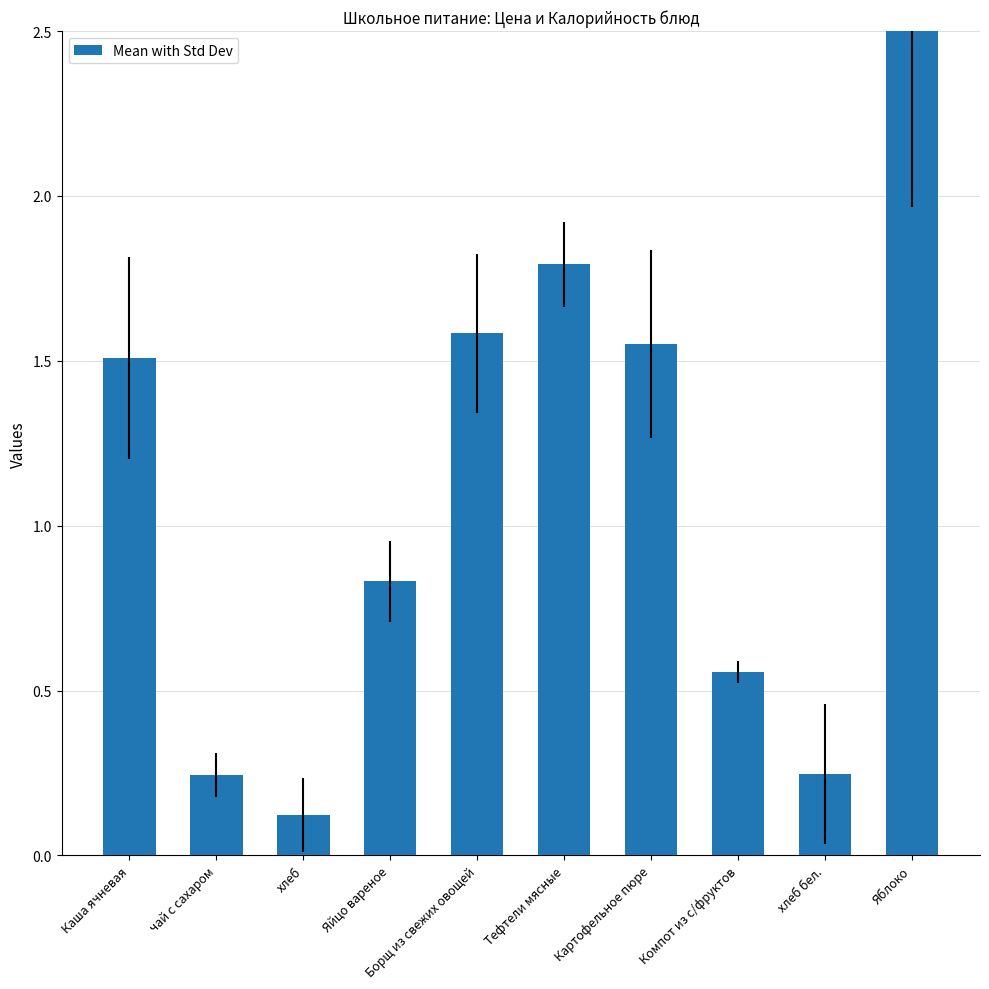

Does the chart contain stacked bars?

No